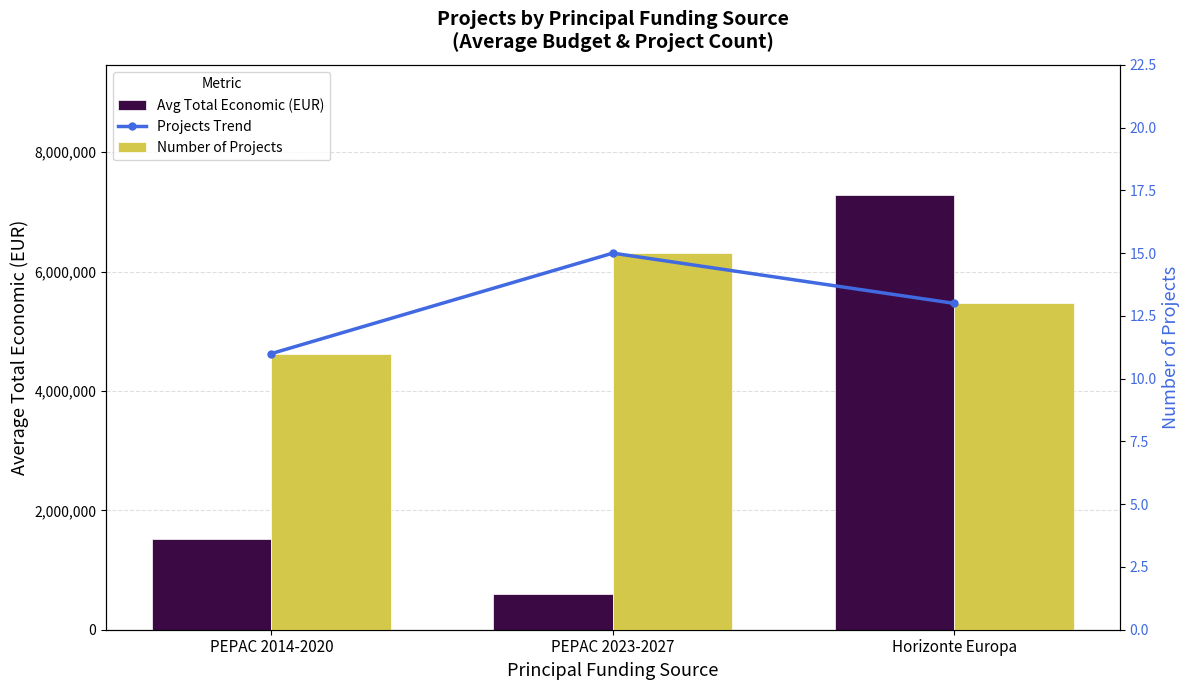

Reading left to right, what are all the values shown in this chart?

Avg Total Economic (EUR): PEPAC 2014-2020=1519808	PEPAC 2023-2027=590686	Horizonte Europa=7280467
Projects Trend: PEPAC 2014-2020=11	PEPAC 2023-2027=15	Horizonte Europa=13
Number of Projects: PEPAC 2014-2020=11	PEPAC 2023-2027=15	Horizonte Europa=13